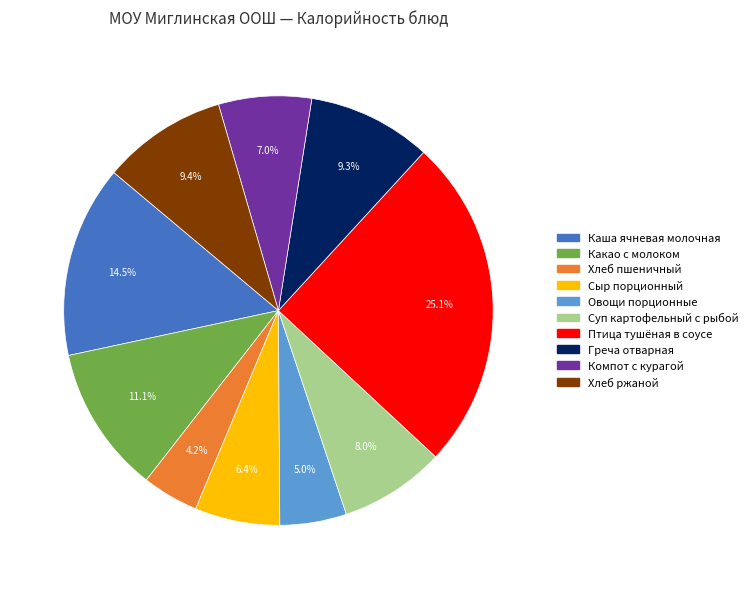

Combined, do Греча отварная and Компот с курагой account for over 50%?

No